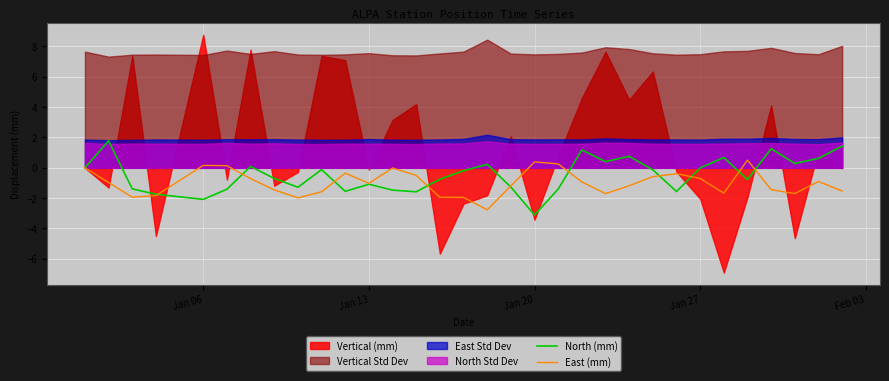

True or false: East (mm) and North (mm) intersect in this chart.

True